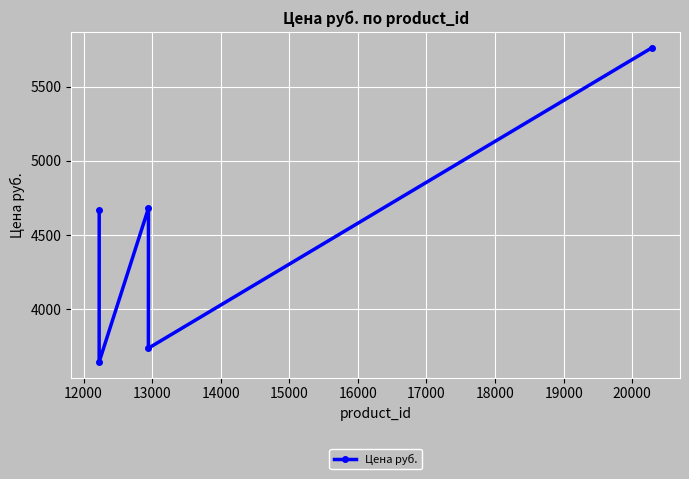

What is the difference between the maximum and minimum values?

2116.6